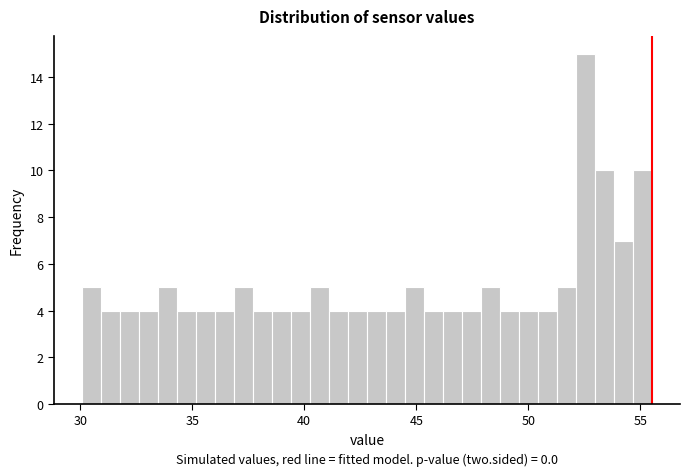

Around what value on the x-axis is the tallest bar? Give the approximate position of its centre, as read against the axis.

52.5